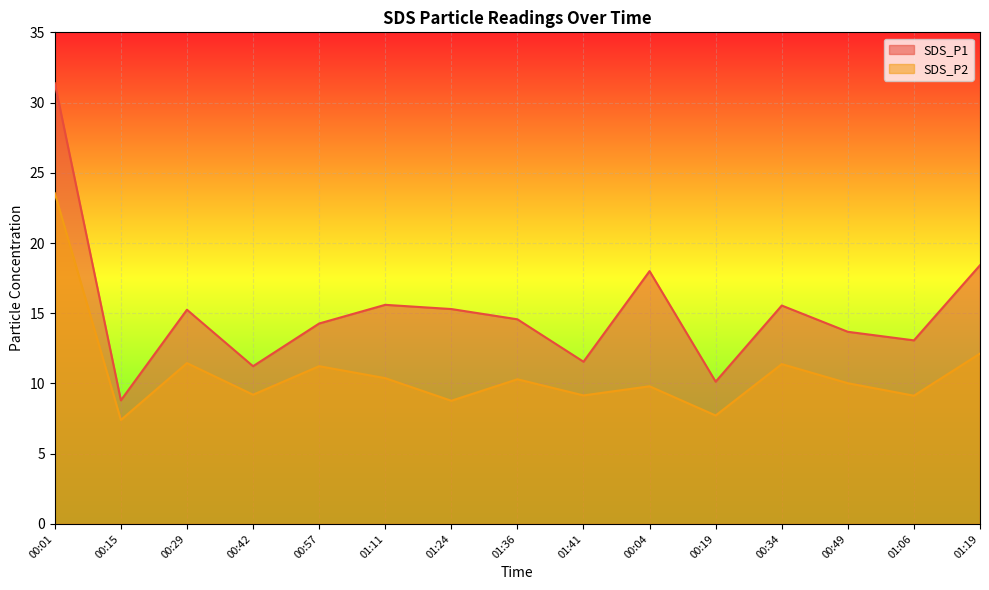

Rank the series by their maximum value, from highest to lowest.

SDS_P1, SDS_P2